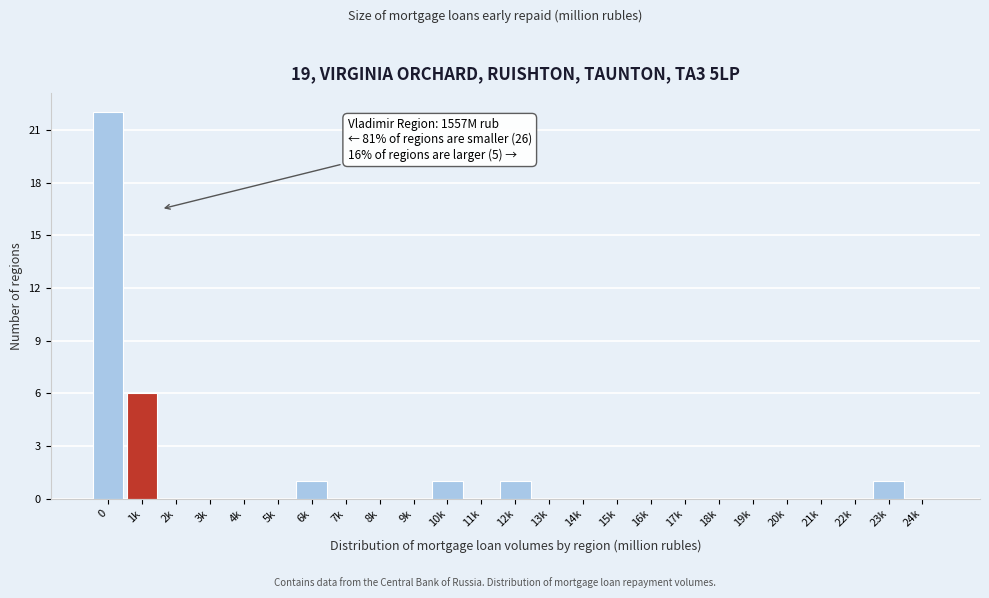

Reading right to left, list all the values displayed in this chart.

24k=0	23k=1	22k=0	21k=0	20k=0	19k=0	18k=0	17k=0	16k=0	15k=0	14k=0	13k=0	12k=1	11k=0	10k=1	9k=0	8k=0	7k=0	6k=1	5k=0	4k=0	3k=0	2k=0	1k=6	0=22